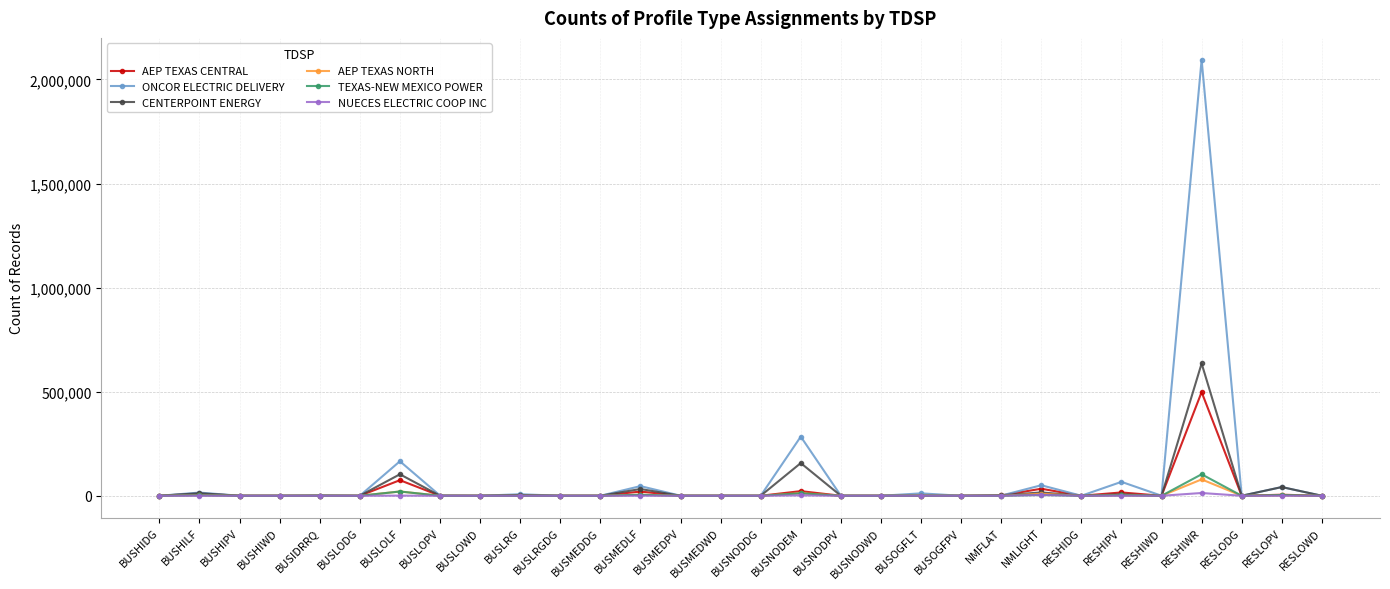

At which category is the sum across all series the highest?

RESHIWR